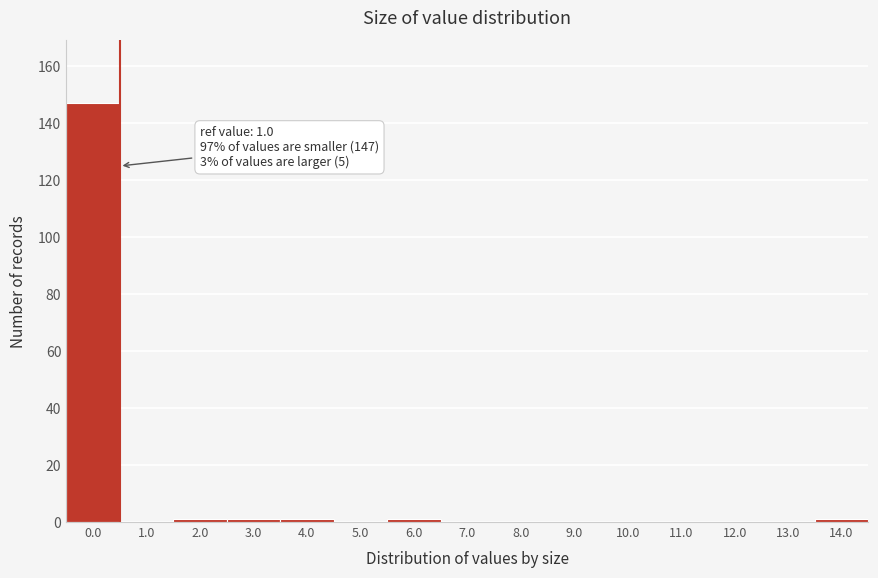

Reading right to left, what are all the values shown in this chart?

14.0=1	13.0=0	12.0=0	11.0=0	10.0=0	9.0=0	8.0=0	7.0=0	6.0=1	5.0=0	4.0=1	3.0=1	2.0=1	1.0=0	0.0=147